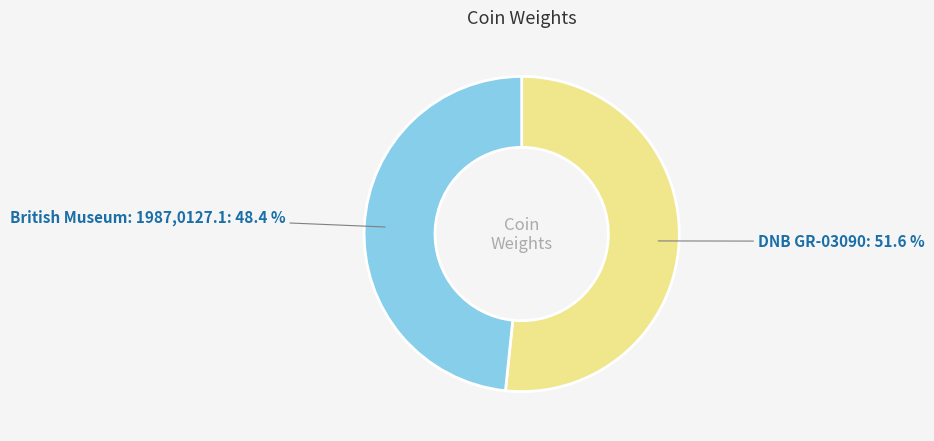

Rank the categories by value from highest to lowest.

DNB GR-03090, British Museum: 1987,0127.1